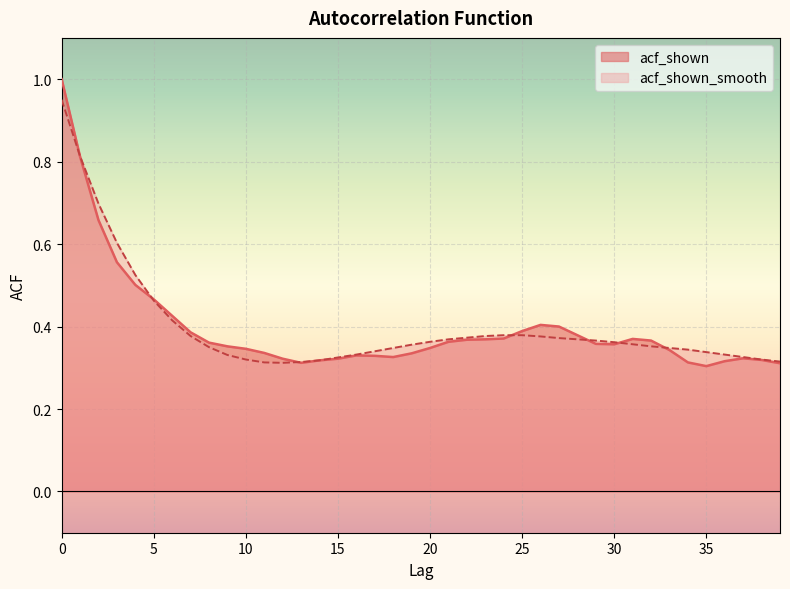

Reading left to right, what are all the values shown in this chart?

acf_shown: 0=1.0	1=0.8	2=0.7	3=0.6	4=0.5	5=0.5	6=0.4	7=0.4	8=0.4	9=0.4	10=0.3	11=0.3	12=0.3	13=0.3	14=0.3	15=0.3	16=0.3	17=0.3	18=0.3	19=0.3	20=0.3	21=0.4	22=0.4	23=0.4	24=0.4	25=0.4	26=0.4	27=0.4	28=0.4	29=0.4	30=0.4	31=0.4	32=0.4	33=0.3	34=0.3	35=0.3	36=0.3	37=0.3	38=0.3	39=0.3
acf_shown_smooth: 0=0.9	1=0.8	2=0.7	3=0.6	4=0.5	5=0.5	6=0.4	7=0.4	8=0.3	9=0.3	10=0.3	11=0.3	12=0.3	13=0.3	14=0.3	15=0.3	16=0.3	17=0.3	18=0.3	19=0.4	20=0.4	21=0.4	22=0.4	23=0.4	24=0.4	25=0.4	26=0.4	27=0.4	28=0.4	29=0.4	30=0.4	31=0.4	32=0.4	33=0.3	34=0.3	35=0.3	36=0.3	37=0.3	38=0.3	39=0.3